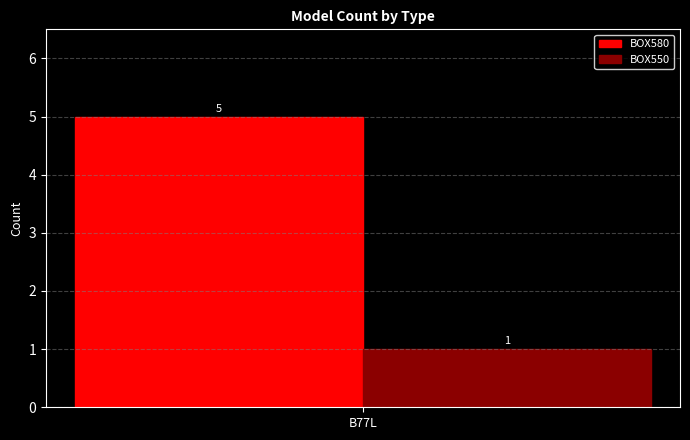

What is the spread (max minus min) of values at B77L?

4